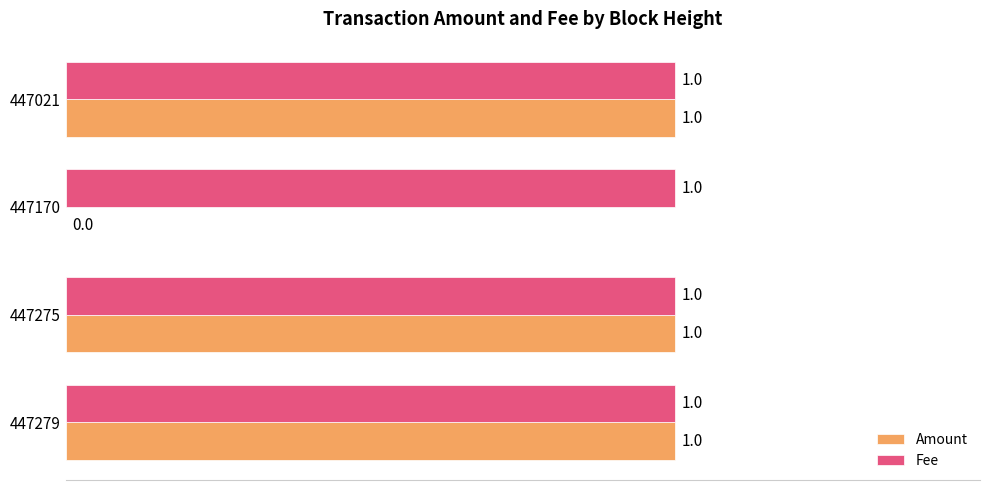

Between 447275 and 447170, which series saw the biggest shift?

Amount